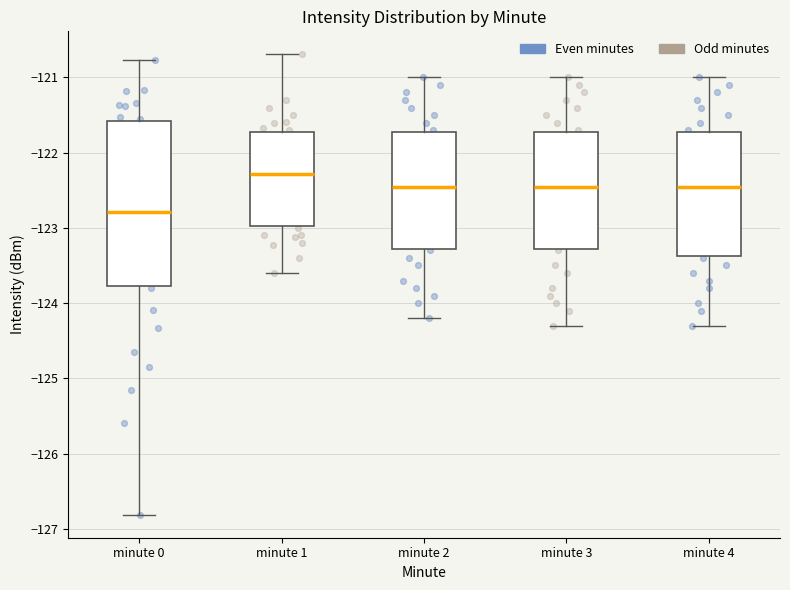

Reading left to right, read every box against the y-axis: the position of its median line, the range the box covers, and the ends of its whiskers. The values are not printed on the chart, so give them approximately, as read against the axis.

minute 0: median -122.8, box -123.8 to -121.6, whiskers -126.8 to -120.8
minute 1: median -122.3, box -123.0 to -121.7, whiskers -123.6 to -120.7
minute 2: median -122.4, box -123.3 to -121.7, whiskers -124.2 to -121.0
minute 3: median -122.4, box -123.3 to -121.7, whiskers -124.3 to -121.0
minute 4: median -122.4, box -123.4 to -121.7, whiskers -124.3 to -121.0